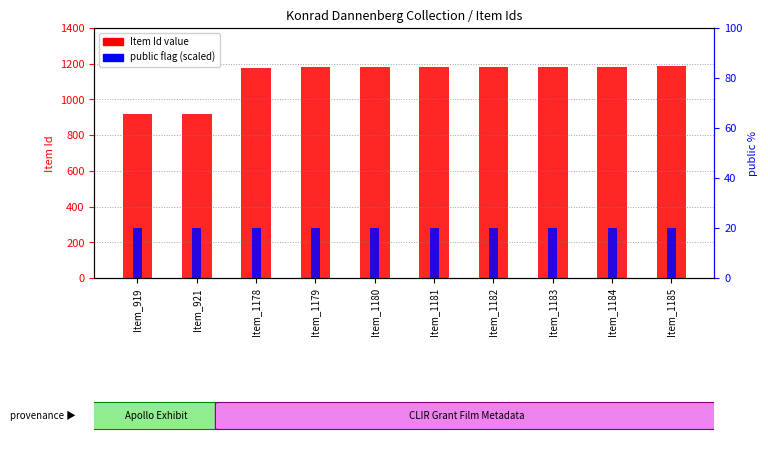

How many series are shown in this chart?

2